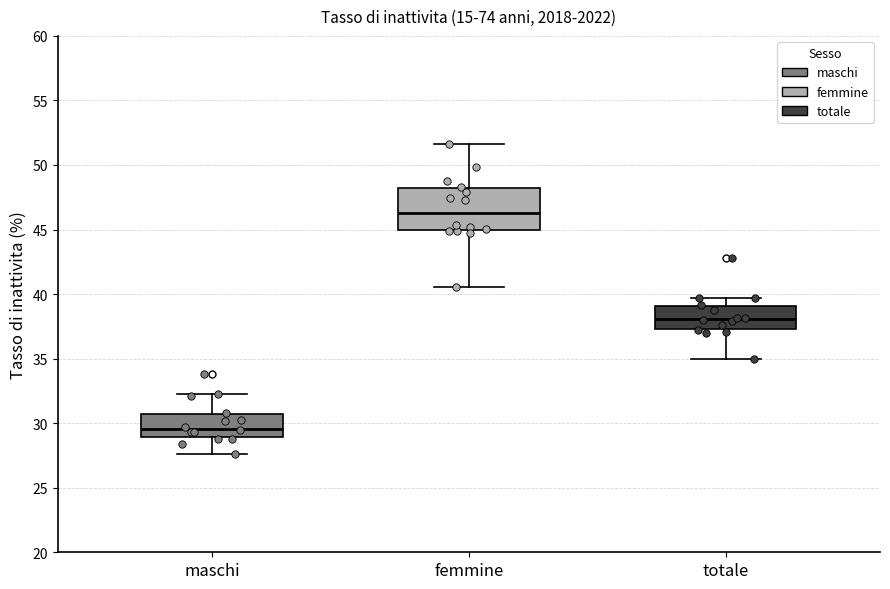

Reading left to right, read every box against the y-axis: the position of its median line, the range the box covers, and the ends of its whiskers. The values are not printed on the chart, so give them approximately, as read against the axis.

maschi: median 29.5, box 29.0 to 30.5, whiskers 27.5 to 32.5
femmine: median 46.5, box 45.0 to 48.0, whiskers 40.5 to 51.5
totale: median 38.0, box 37.5 to 39.0, whiskers 35.0 to 39.5